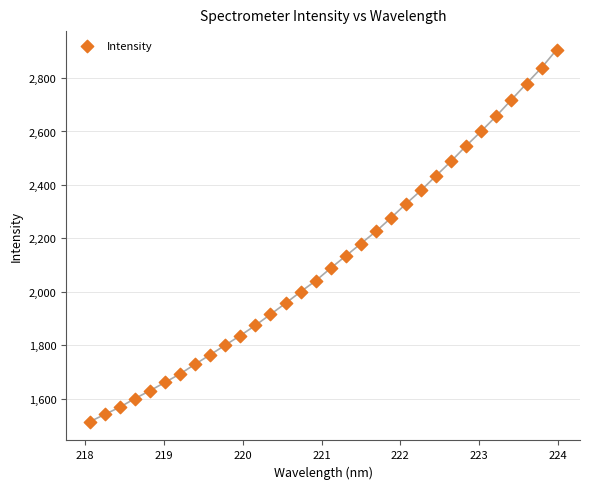

What is the range of X values (max minus min)?

5.9